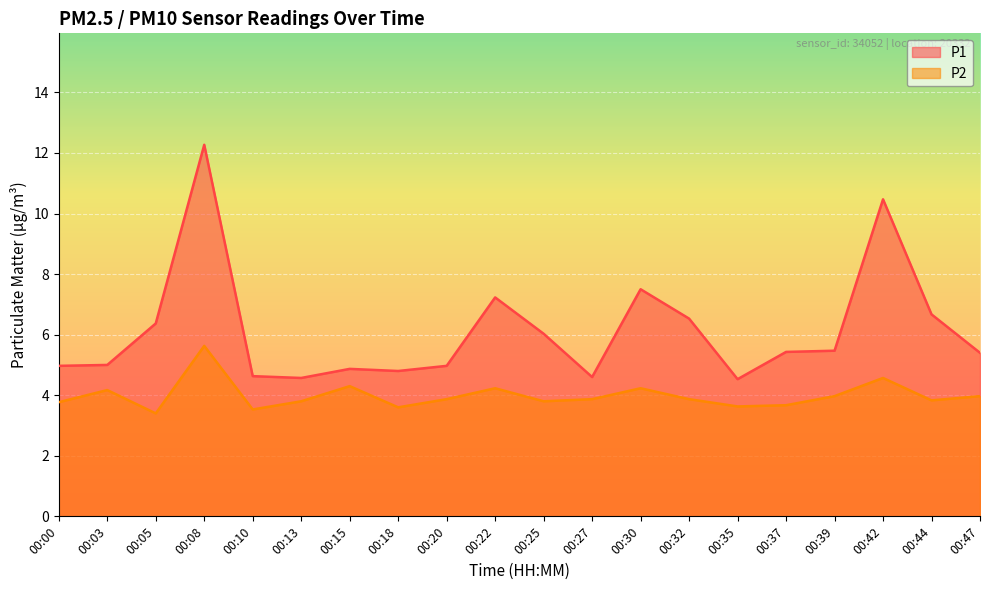

The value of P1 at 00:18 is 7.7. True or false?

False